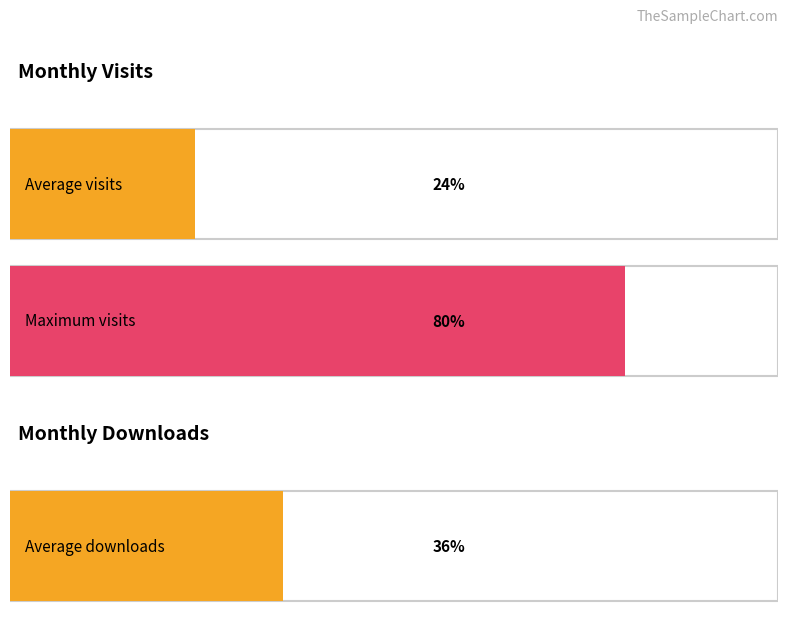

True or false: monthly_visit has a value of 85 at 2023-11.

False